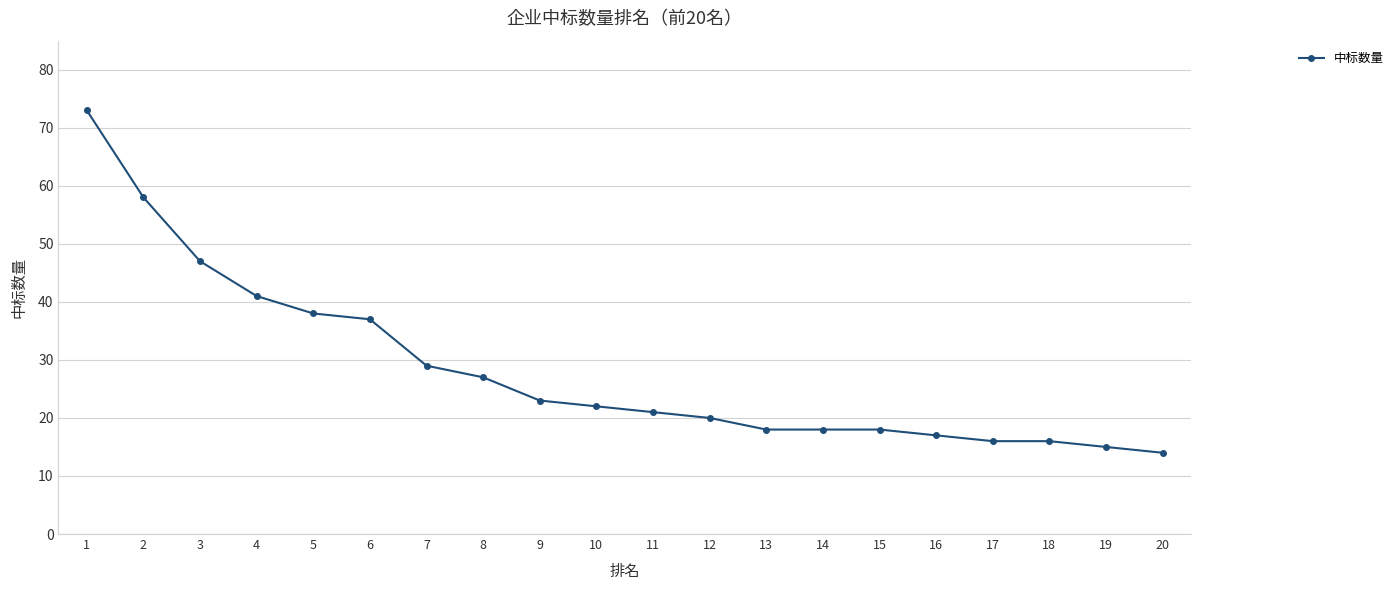

What is the change in value from 9 to 17?

-7